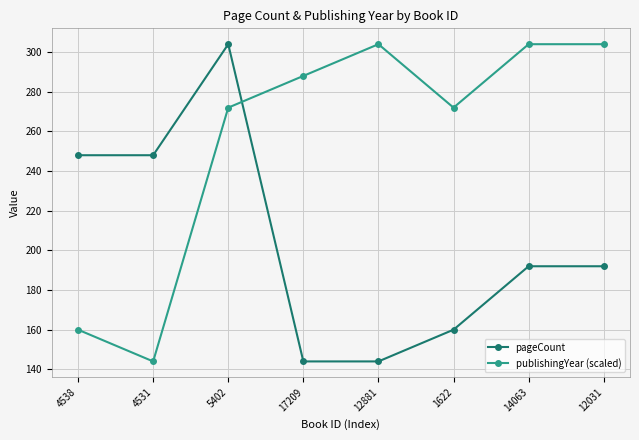

What is the maximum value for publishingYear (scaled)?

304